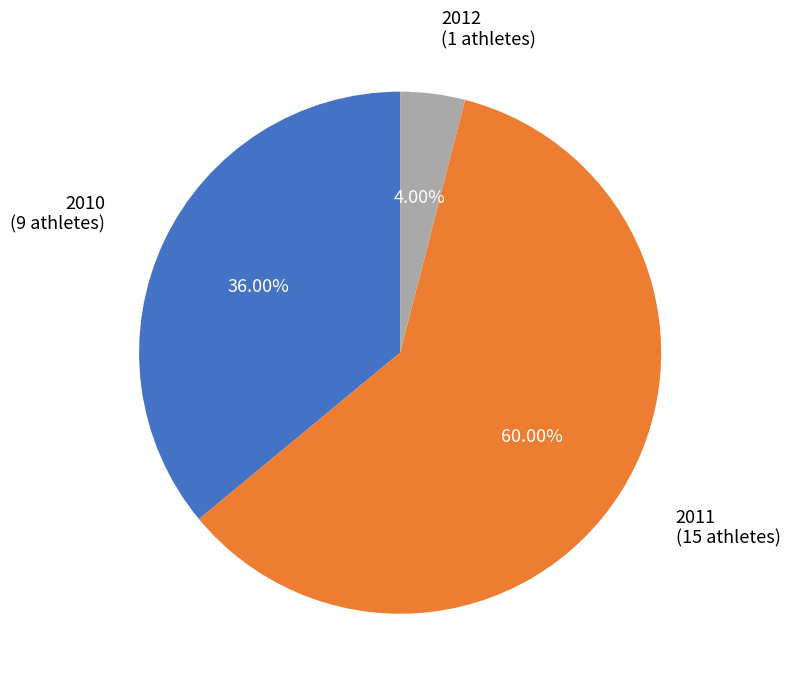

Which slice represents more than half of the pie?

2011